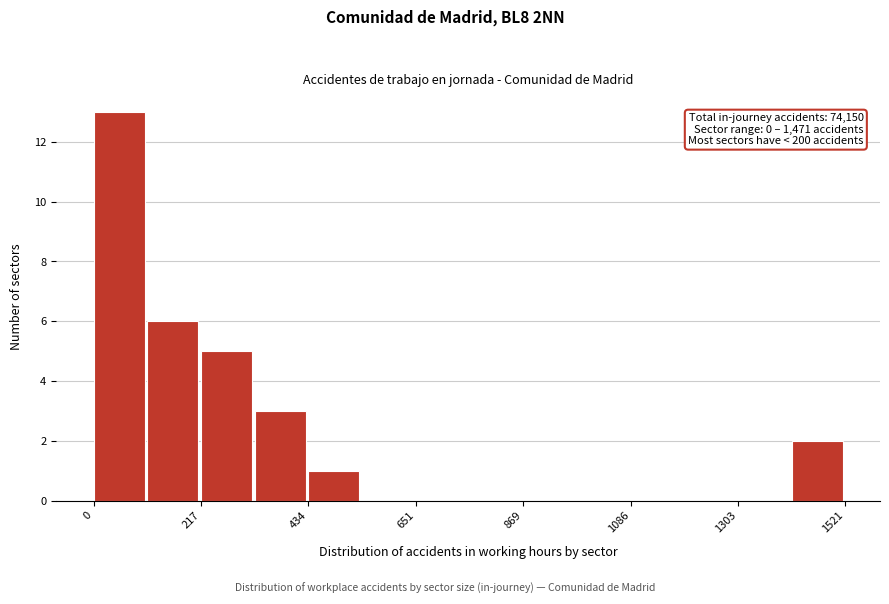

Read against the x-axis, roughly where is the centre of the tallest bar?

50